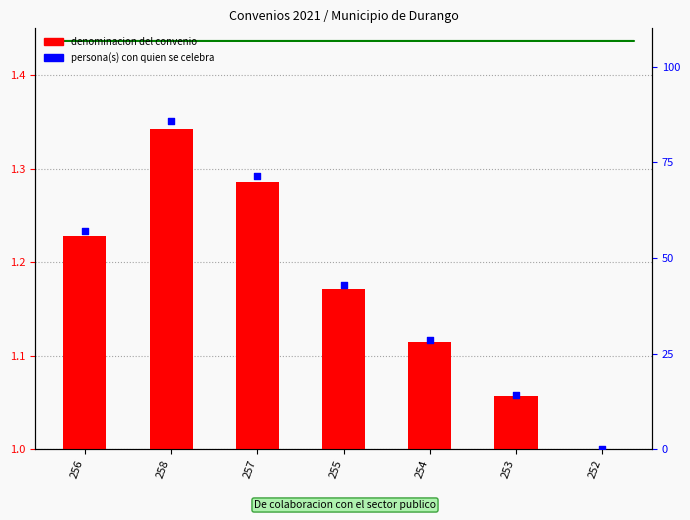

Which series contains the highest Y value?

persona(s) con quien se celebra